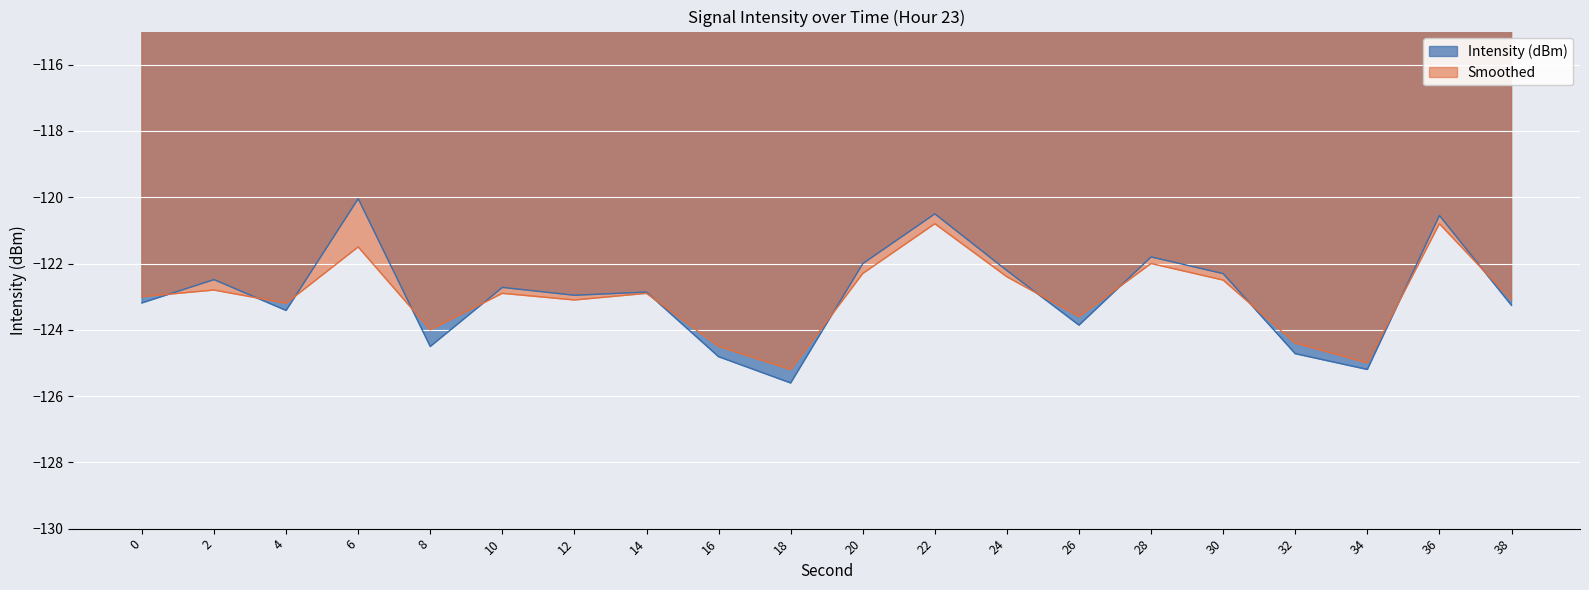

What are all the series names shown in the legend?

Intensity (dBm), Smoothed